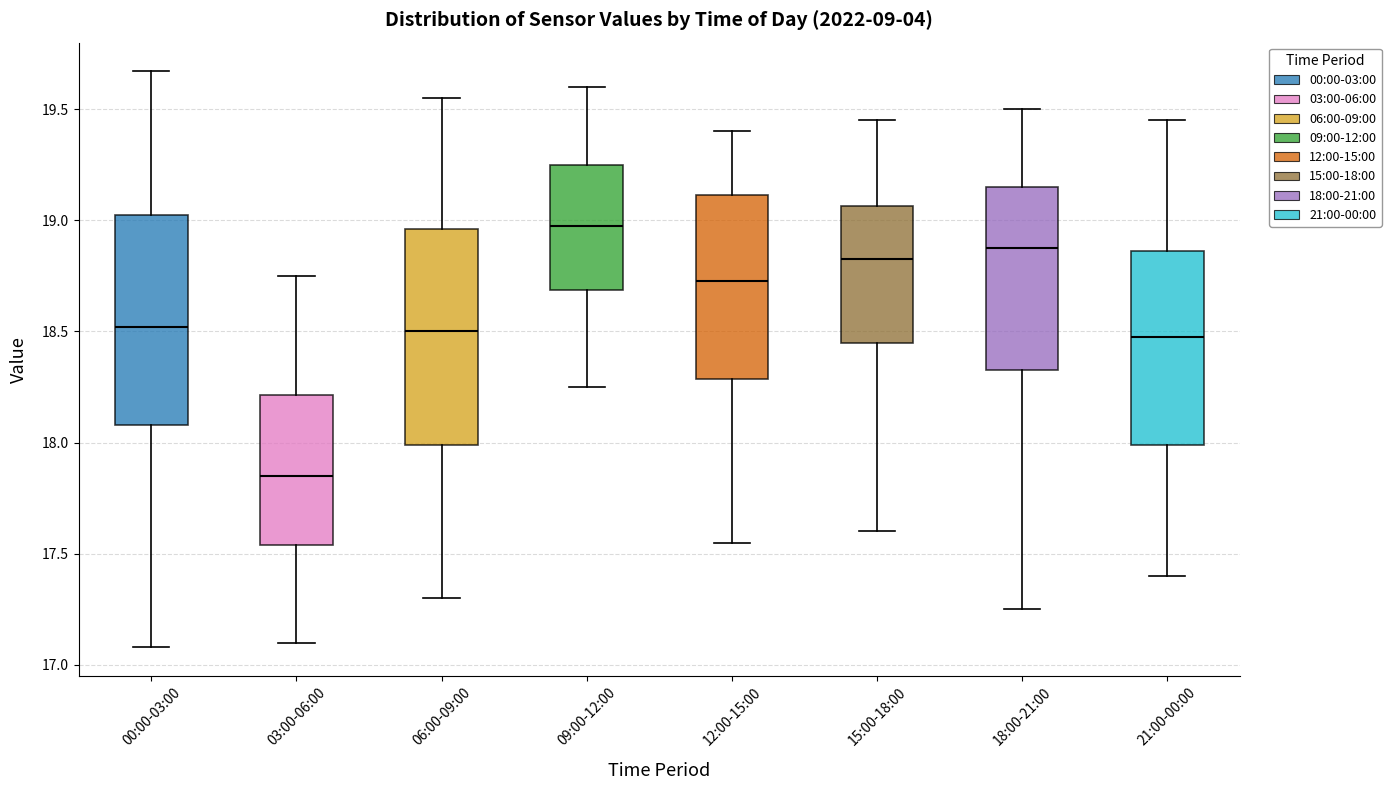

Which box's median line is the lowest?

03:00-06:00